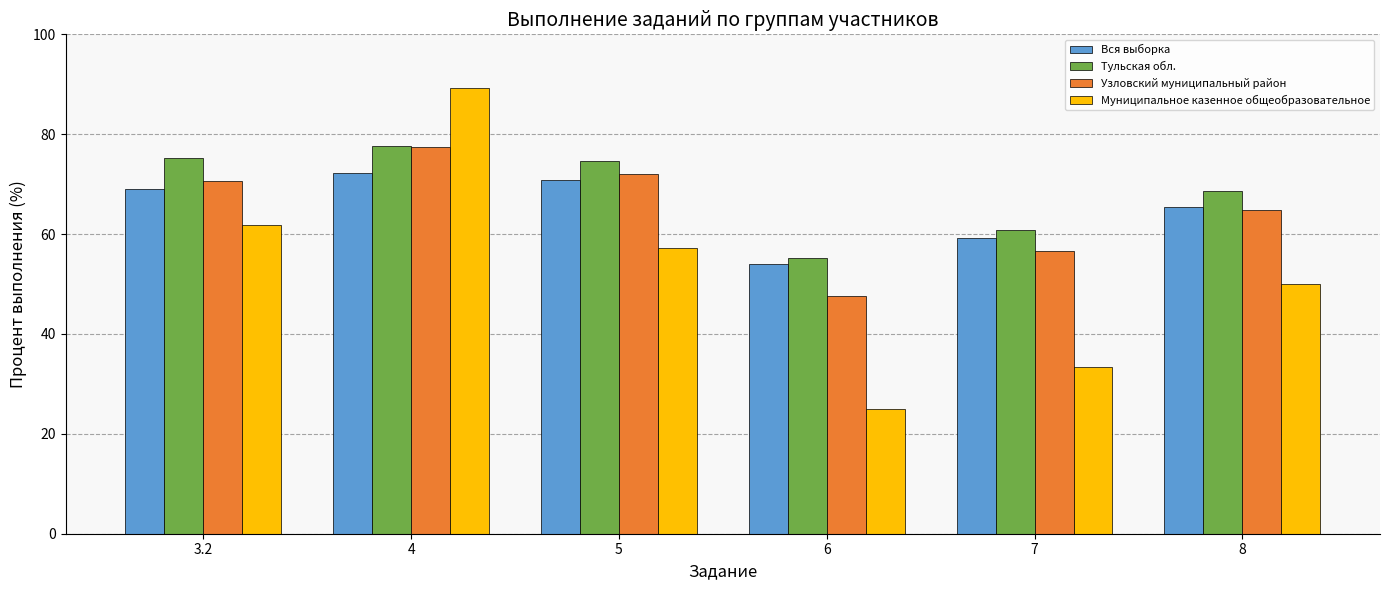

What is the label of the 4th bar from the right?

5